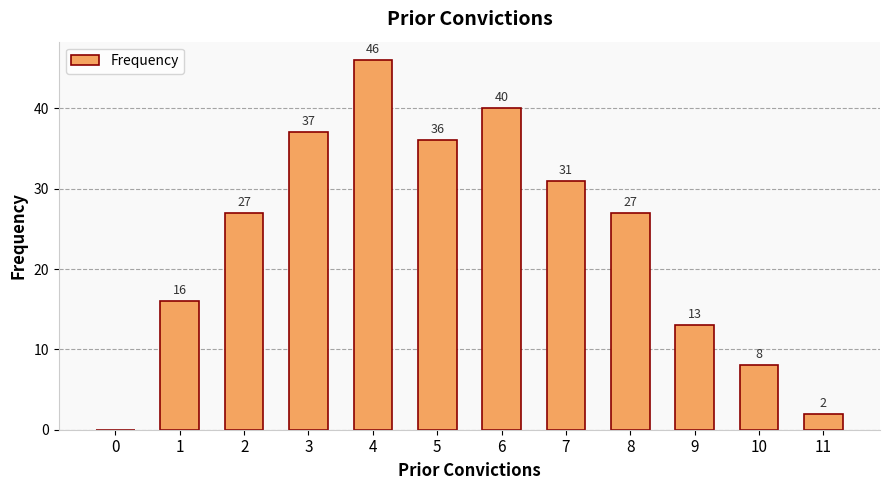

What is the average value?

24